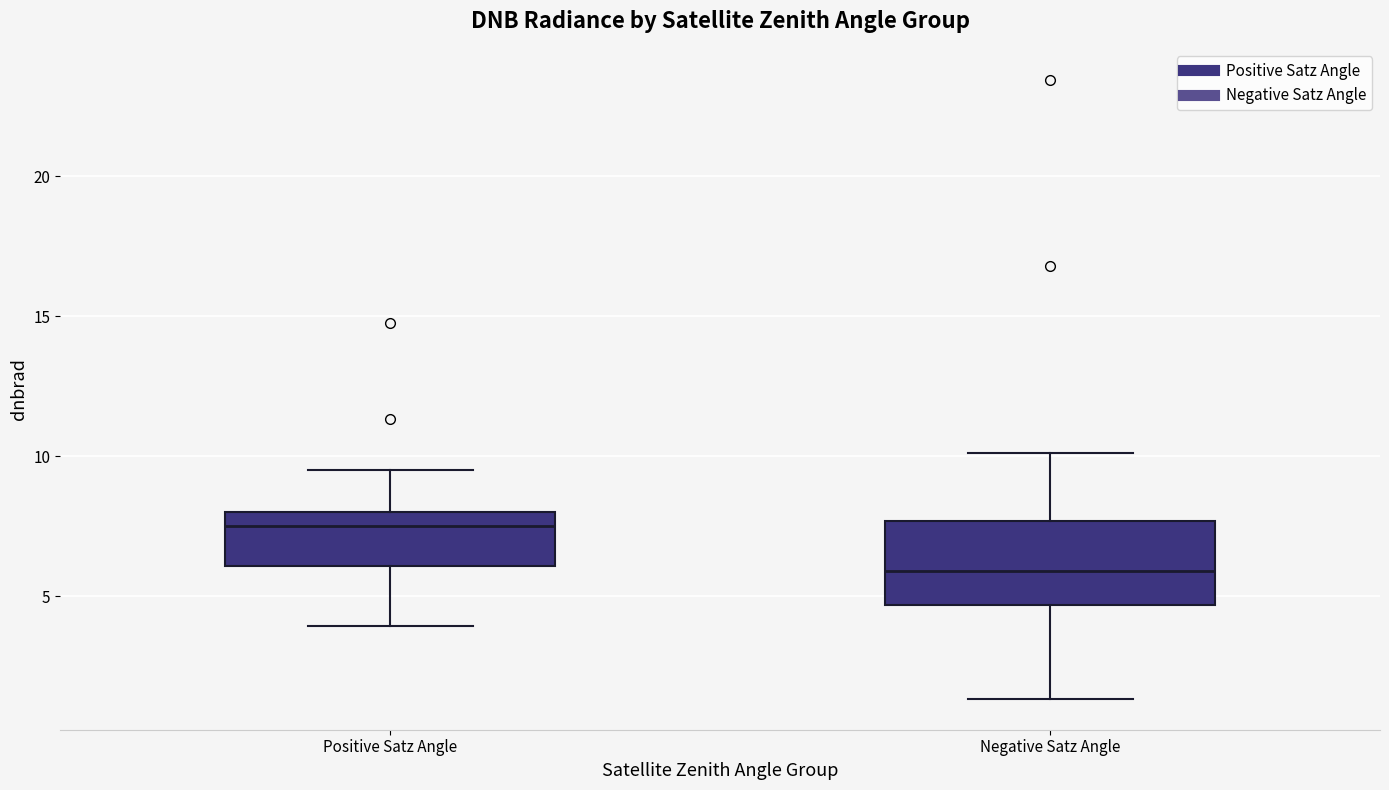

Where does the median line of the box for Positive Satz Angle sit on the y-axis? The values are not printed on the chart, so give them approximately, as read against the axis.

7.5